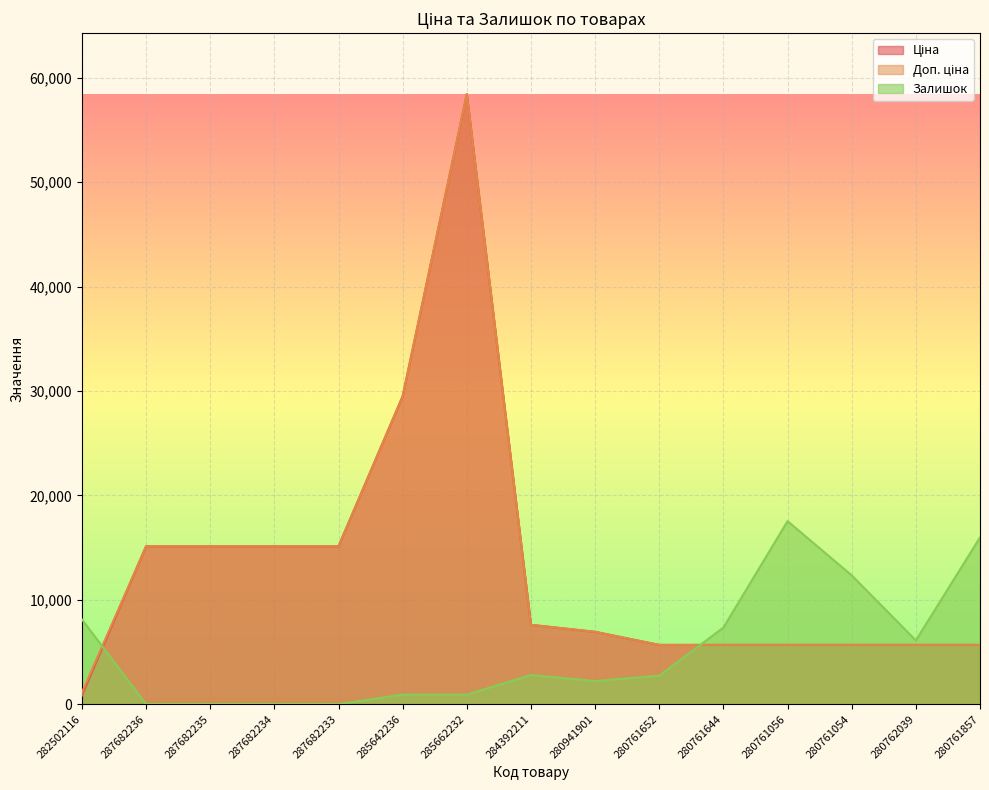

Reading left to right, list all the values displayed in this chart.

Ціна: 818.5	15120.0	15120.0	15120.0	15120.0	29491.5	58426.5	7596.5	6925.7	5673.8	5673.8	5673.8	5673.8	5673.8	5673.8
Доп. ціна: 1109.2	15120.0	15120.0	15120.0	15120.0	29491.5	58426.5	7596.5	6925.7	5673.8	5673.8	5673.8	5673.8	5673.8	5673.8
Залишок: 8114.8	0.0	0.0	0.0	0.0	908.9	908.9	2791.5	2207.2	2726.6	7335.8	17528.0	12334.5	6102.3	15969.9